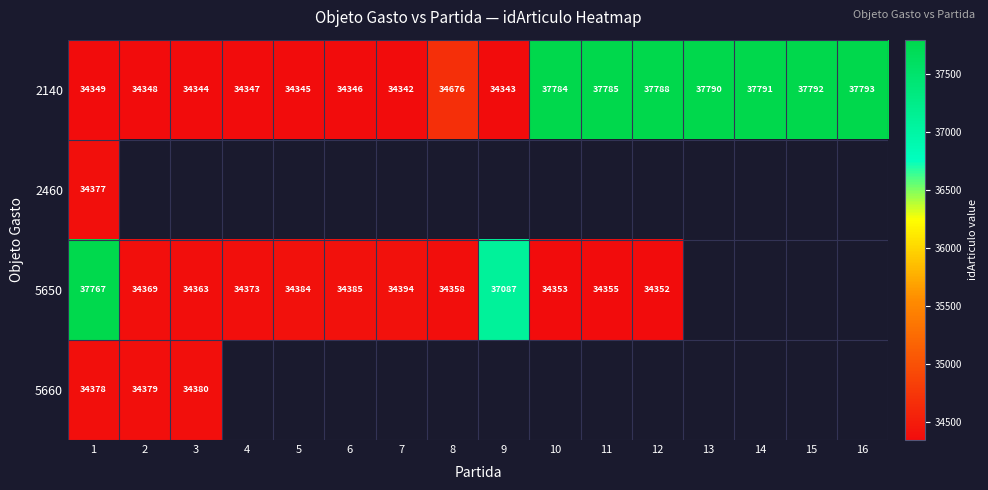

Which category has the highest value across all series?

16